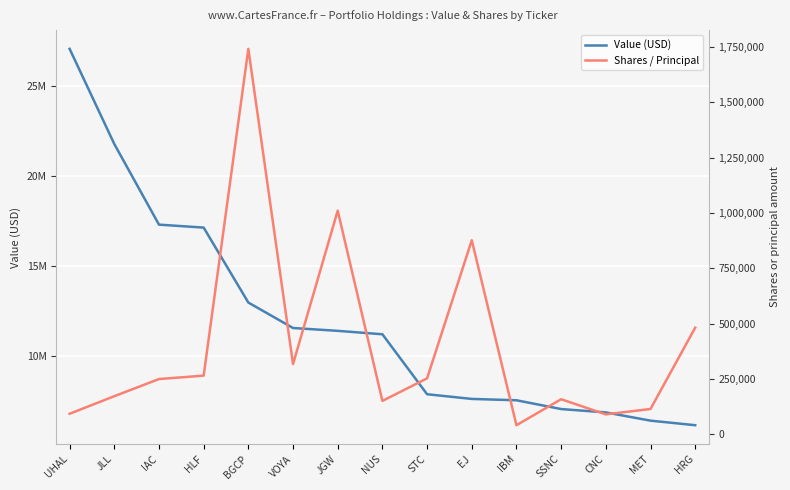

True or false: Shares / Principal and Value (USD) intersect in this chart.

False